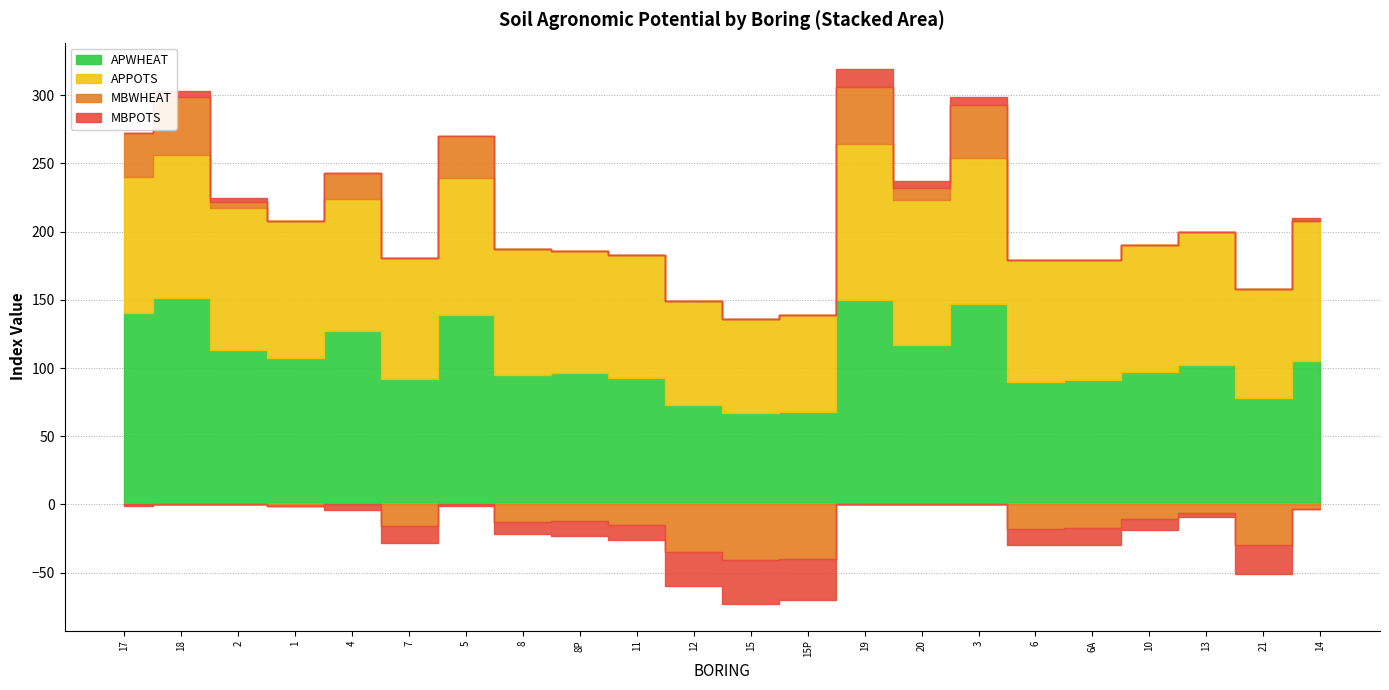

At which label is APPOTS closest to 91?

8